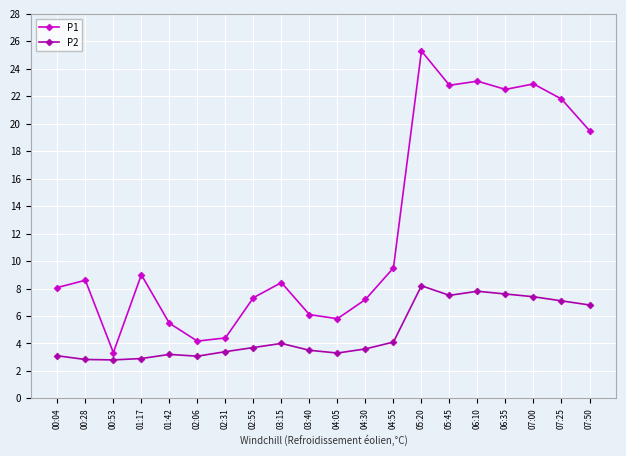

True or false: P1 has more than 0 points higher than both neighbors.

True